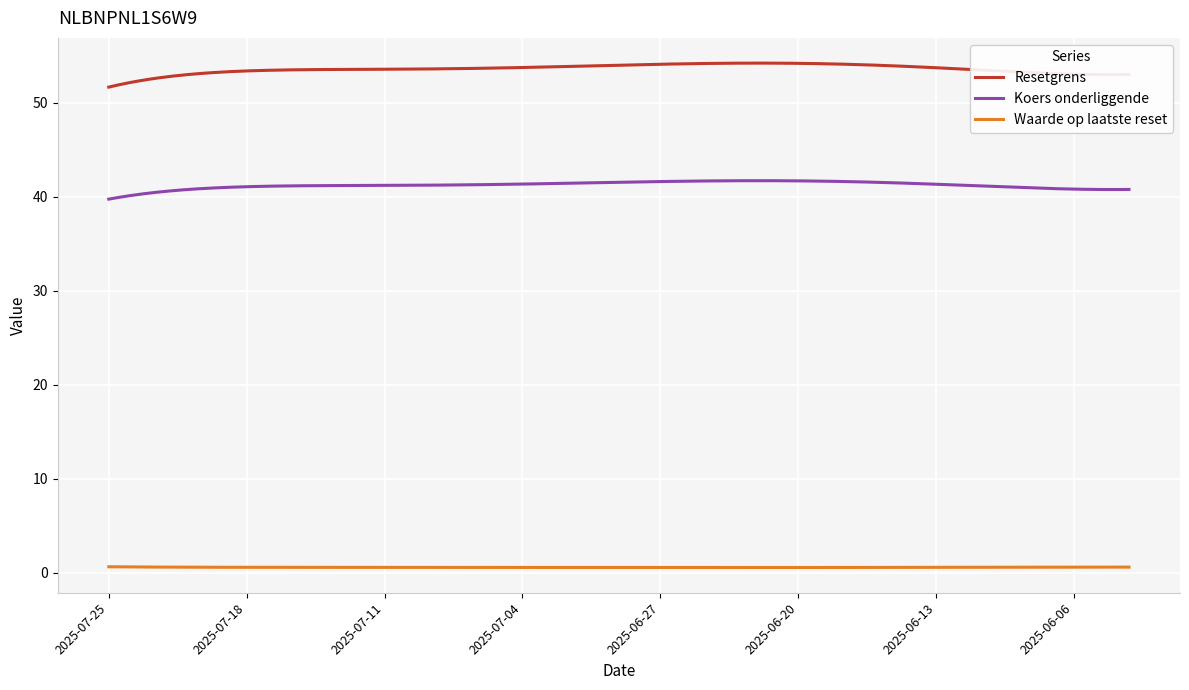

Which series has the largest total across all categories?

Resetgrens